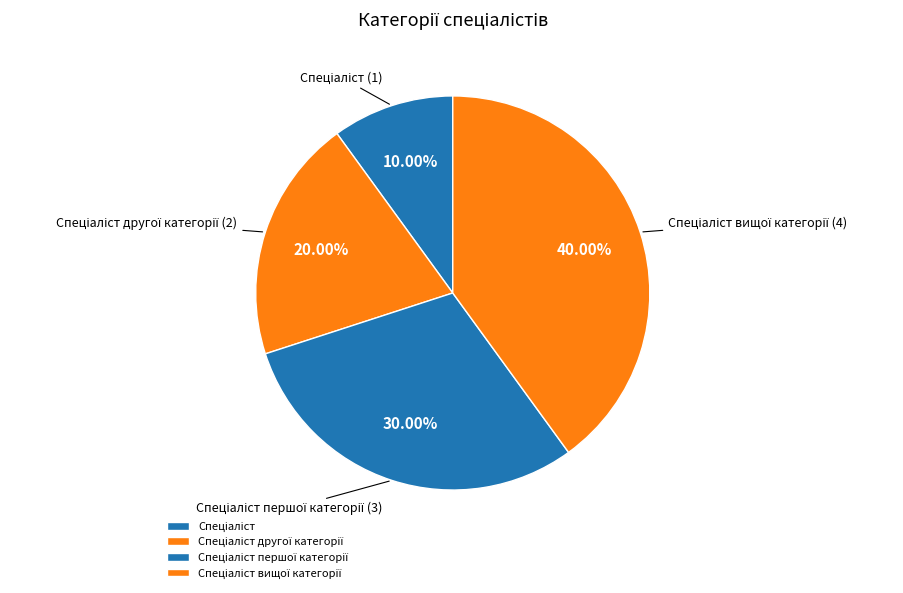

Does any single category account for the majority?

No